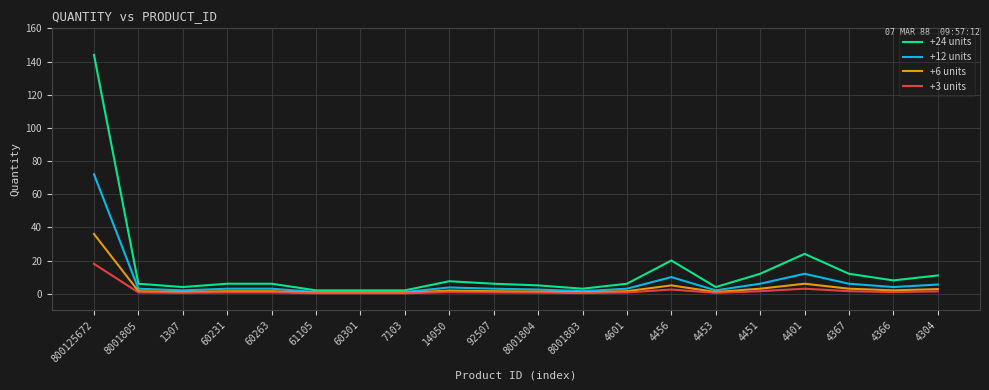

Which series has the widest spread of values?

+24 units